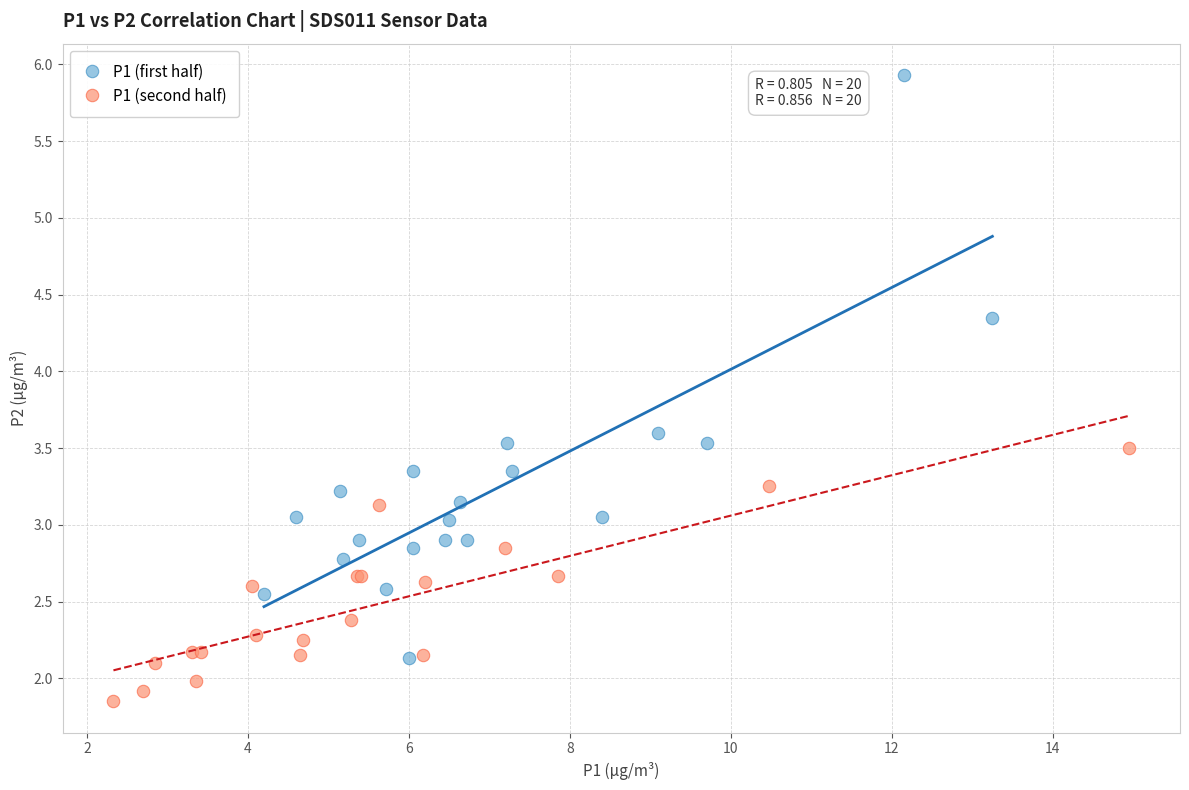

Which series contains the highest Y value?

P1 (first half)